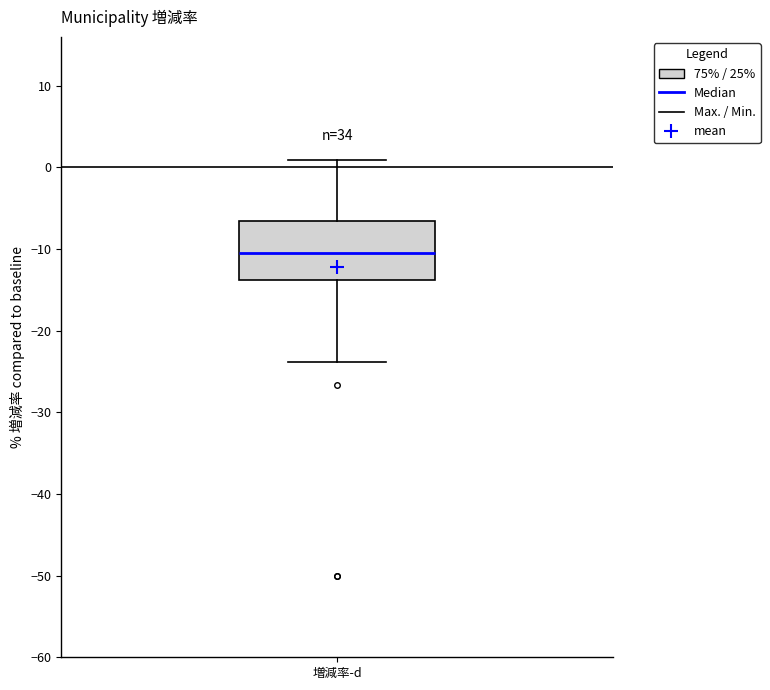

Read this box plot against the y-axis: the position of the median line, the range covered by the box, and the ends of both whiskers. The values are not printed on the chart, so give them approximately, as read against the axis.

median -10, box -14 to -7, whiskers -24 to 1